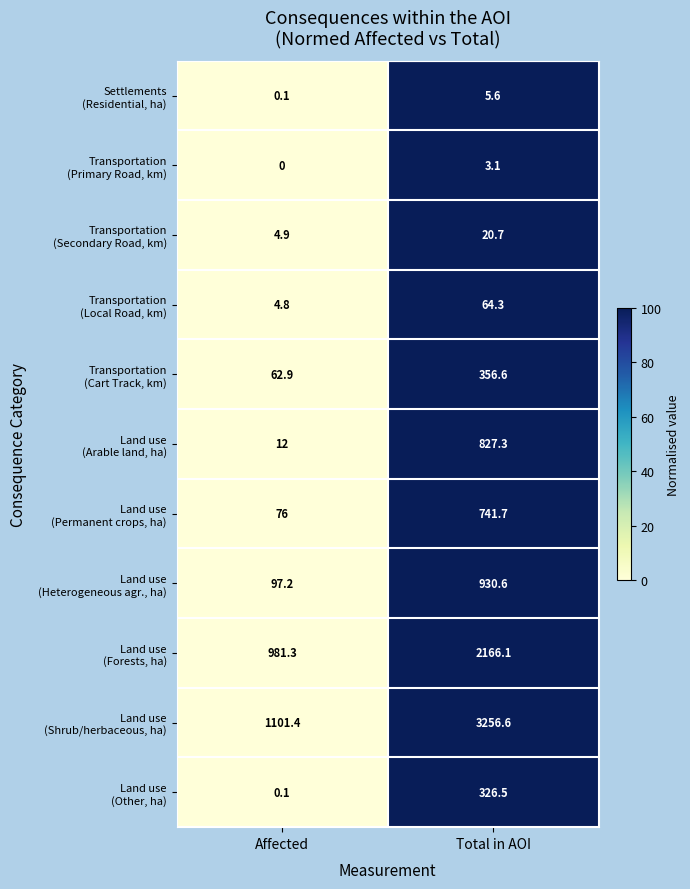

Count the number of data series in this chart.

11